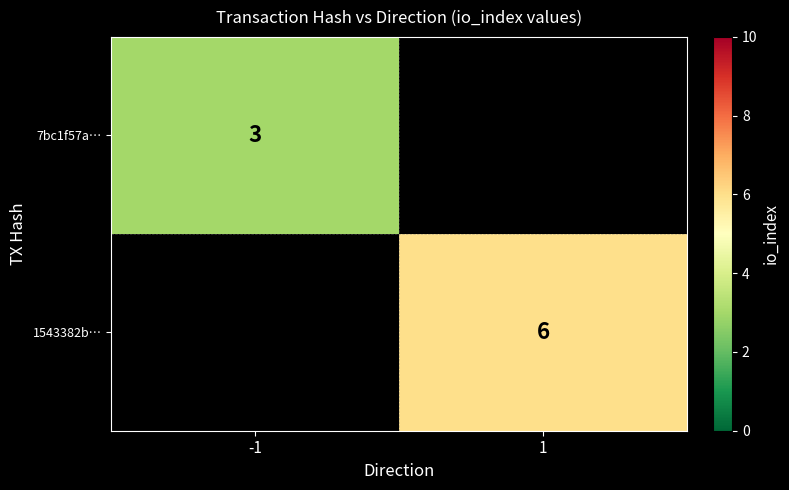

At how many categories does at least one series exceed 4?

1